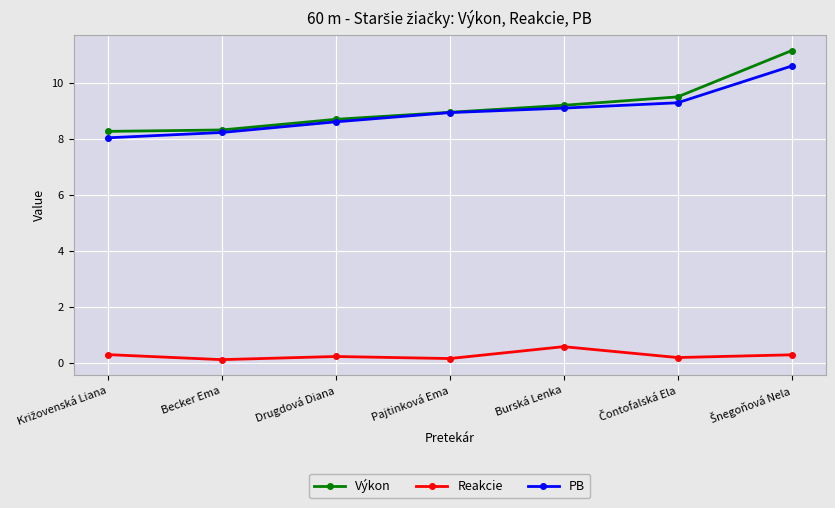

Rank the series by their maximum value, from lowest to highest.

Reakcie, PB, Výkon